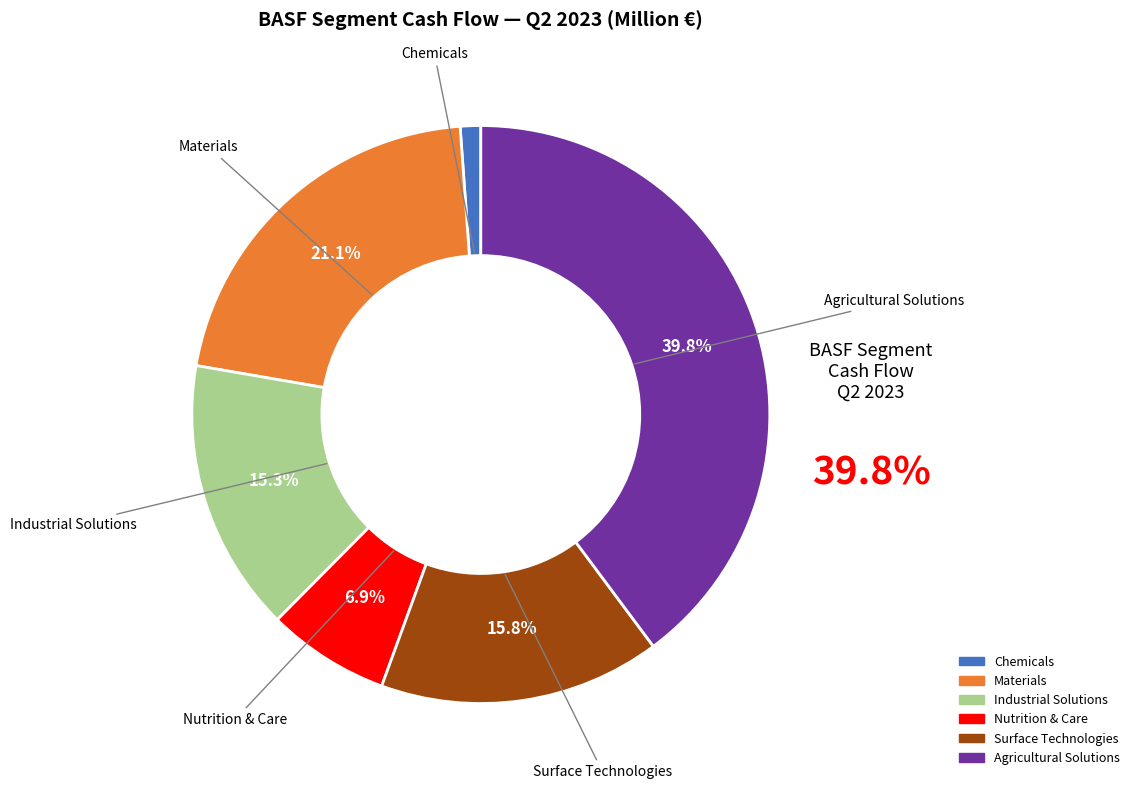

Approximately how many times larger is the value at Surface Technologies compared to Industrial Solutions?

1.0